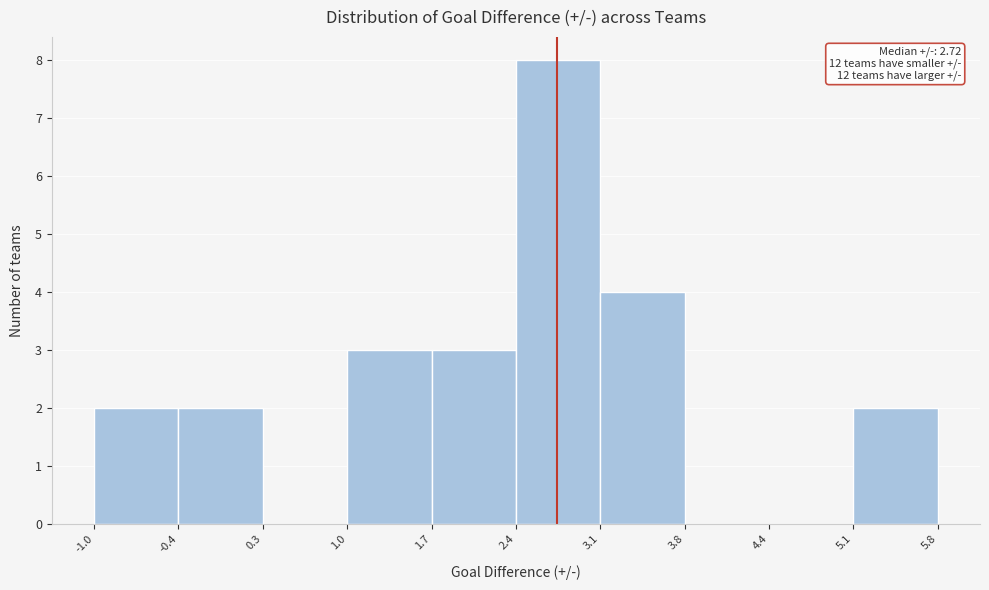

Which range on the x-axis has the tallest bar?

2.4 to 3.1